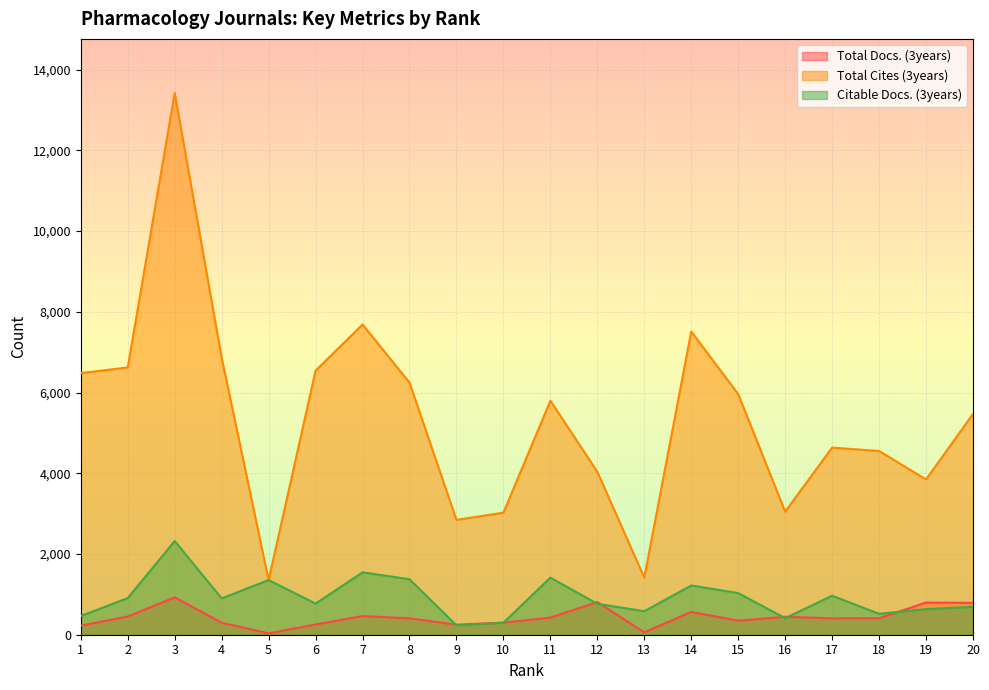

Rank the series at 16 from highest to lowest value.

Total Cites (3years), Total Docs. (3years), Citable Docs. (3years)